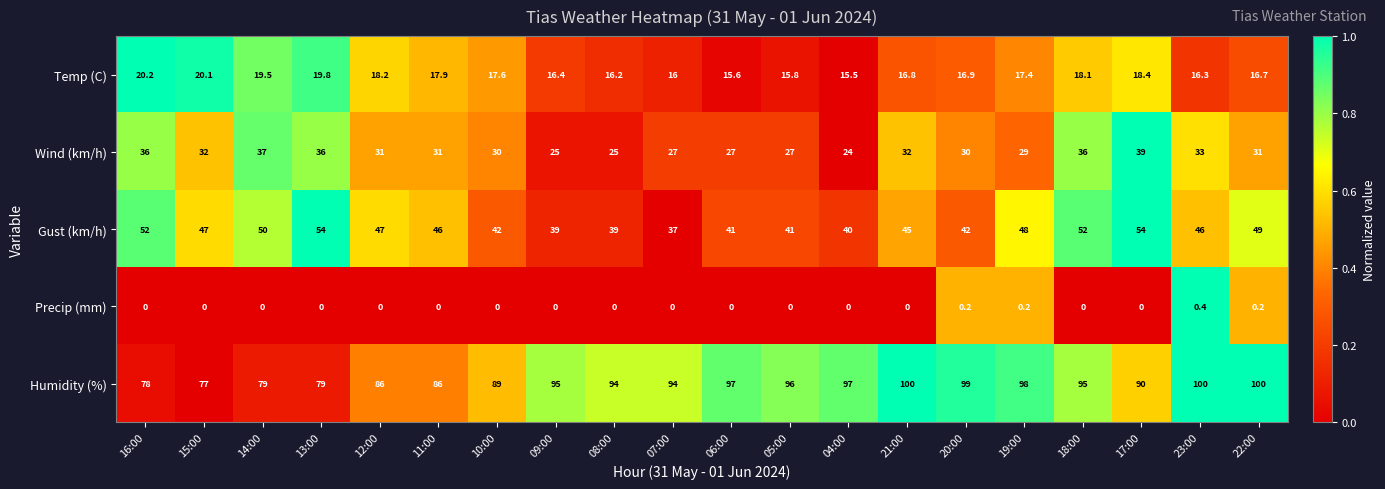

Which category has the lowest value in the Temp (C) series?

04:00